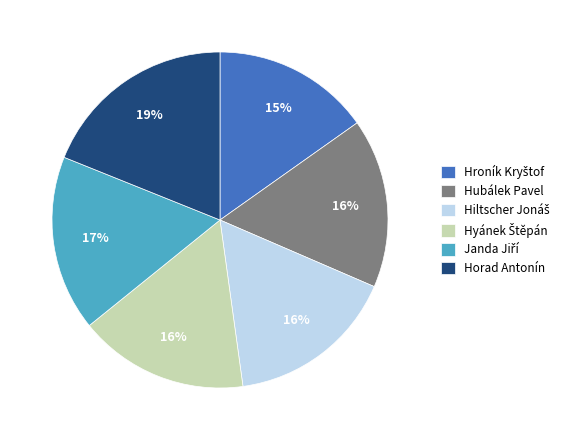

To the nearest percent, what is the difference between the largest and smallest slice percentages?

4%